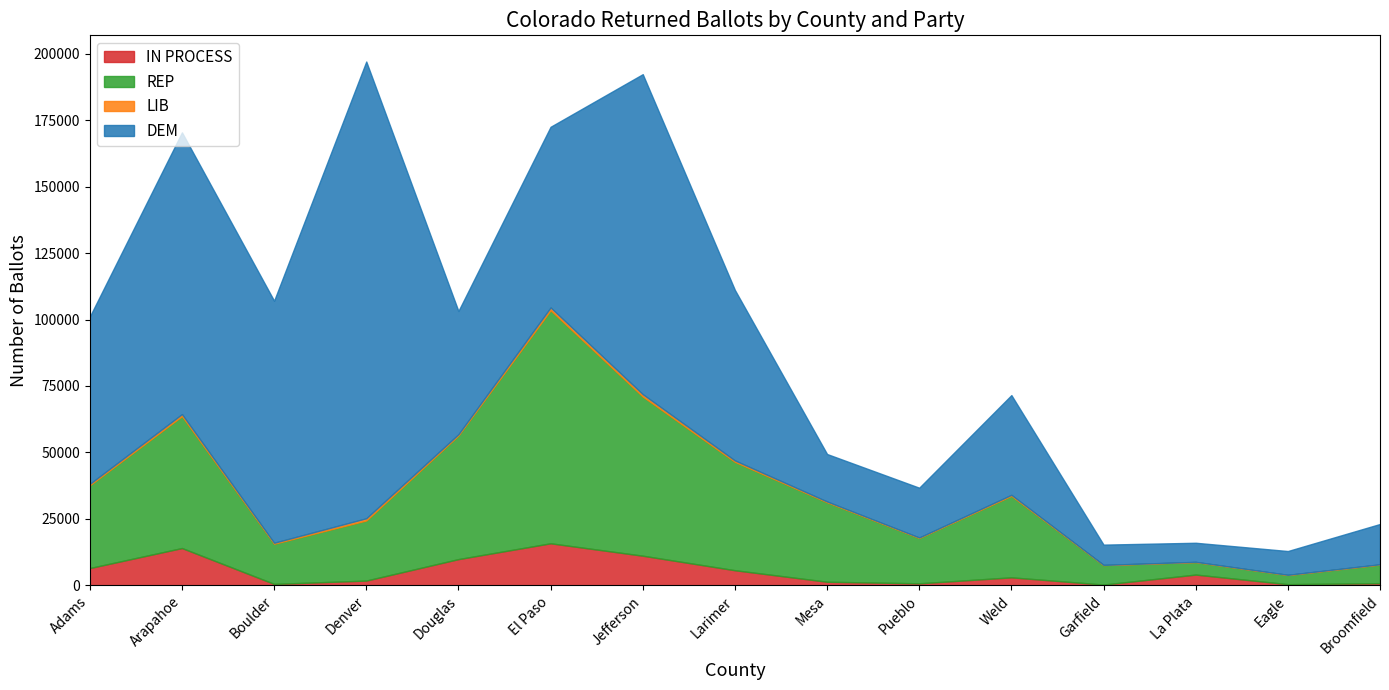

The DEM series shows 226570 at Denver. True or false?

False